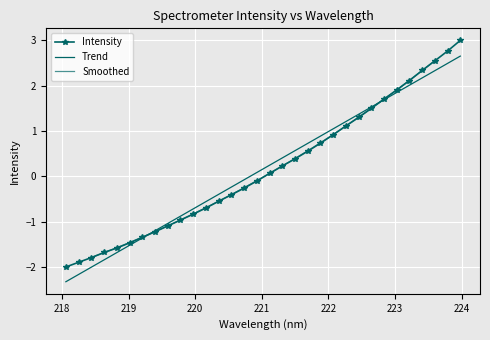

Which has a higher value, 220.3533 or 219.589?

220.3533